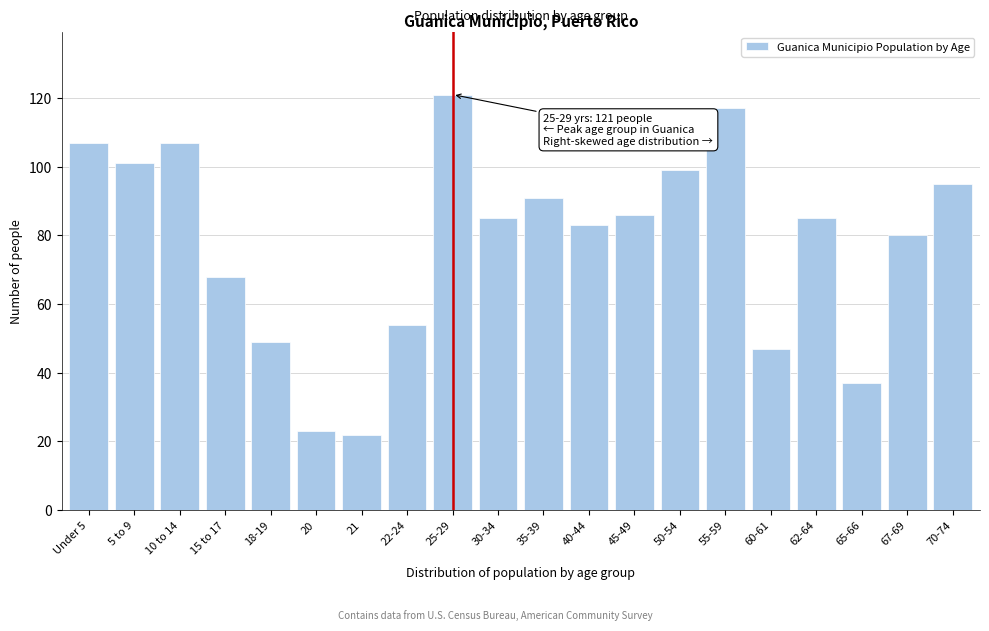

Reading left to right, list all the values displayed in this chart.

Under 5=107	5 to 9=101	10 to 14=107	15 to 17=68	18-19=49	20=23	21=22	22-24=54	25-29=121	30-34=85	35-39=91	40-44=83	45-49=86	50-54=99	55-59=117	60-61=47	62-64=85	65-66=37	67-69=80	70-74=95